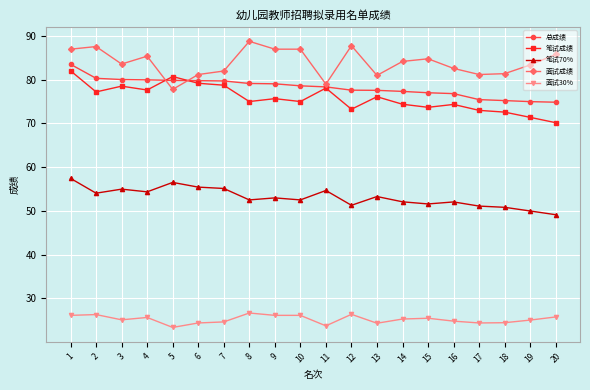

At which category does 笔试70% reach its first local peak?

3